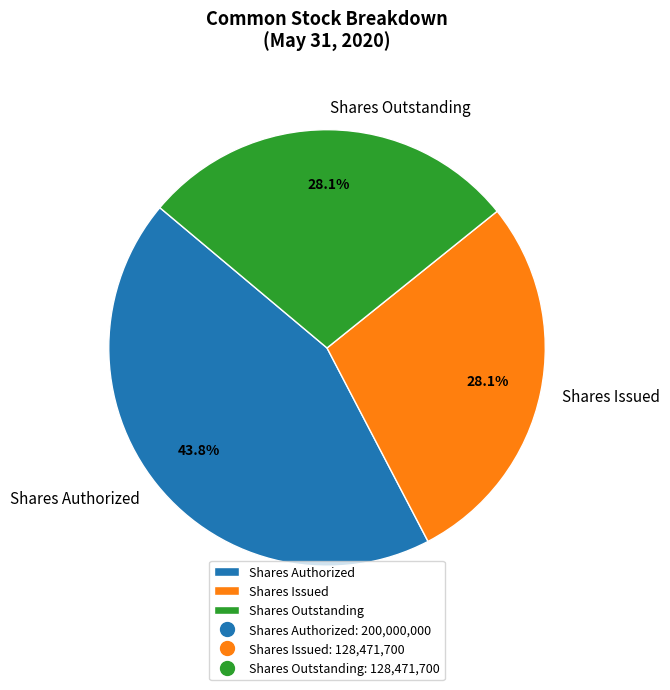

Which has a higher value, Shares Issued or Shares Authorized?

Shares Authorized